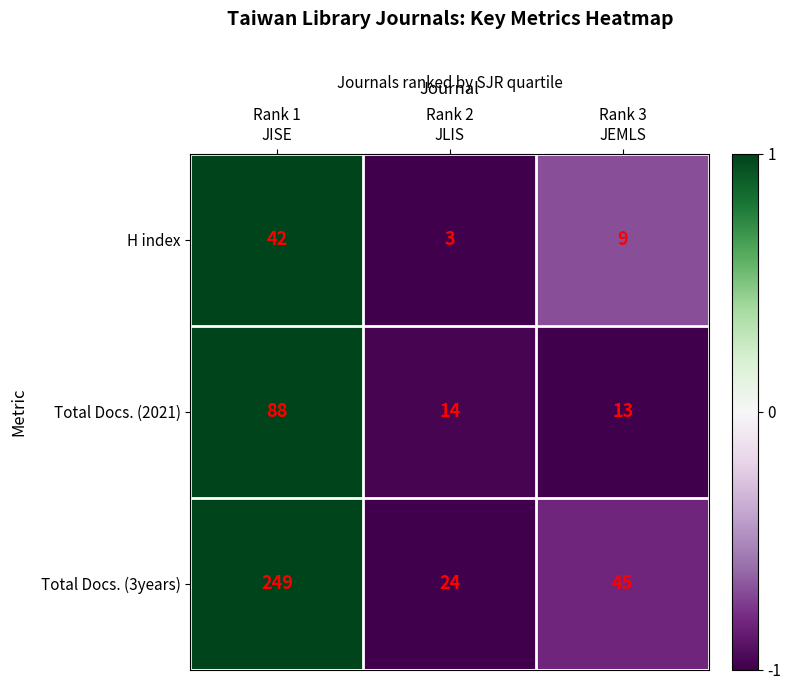

How many data points does each series have?

3